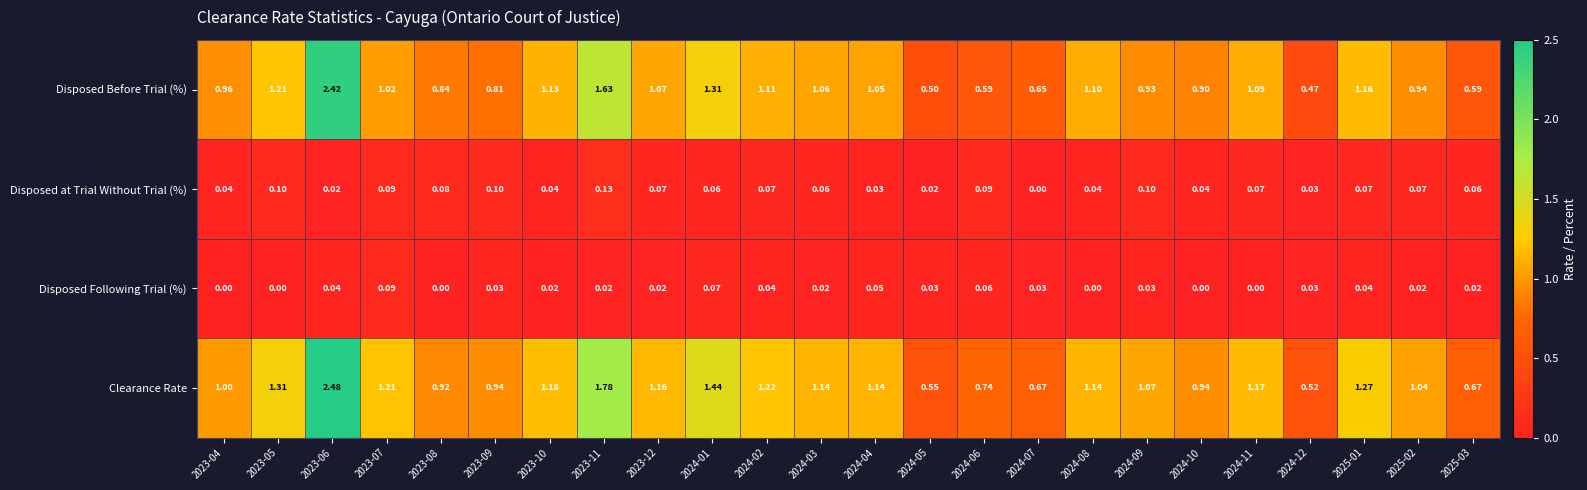

Rank the series by their maximum value, from lowest to highest.

Disposed Following Trial (%), Disposed at Trial Without Trial (%), Disposed Before Trial (%), Clearance Rate